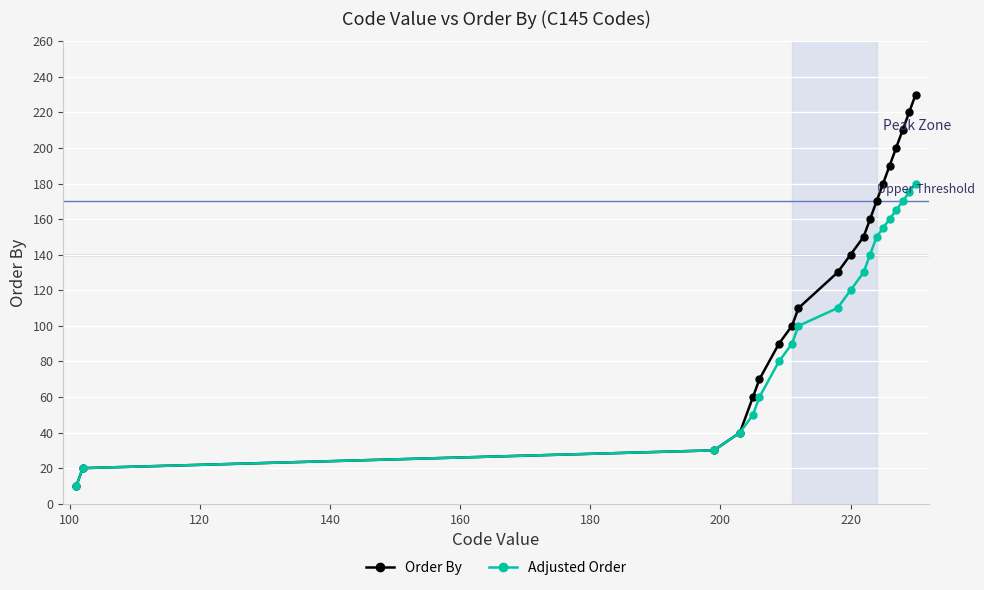

What is the value of the Order By point at the 6th from the left?

70